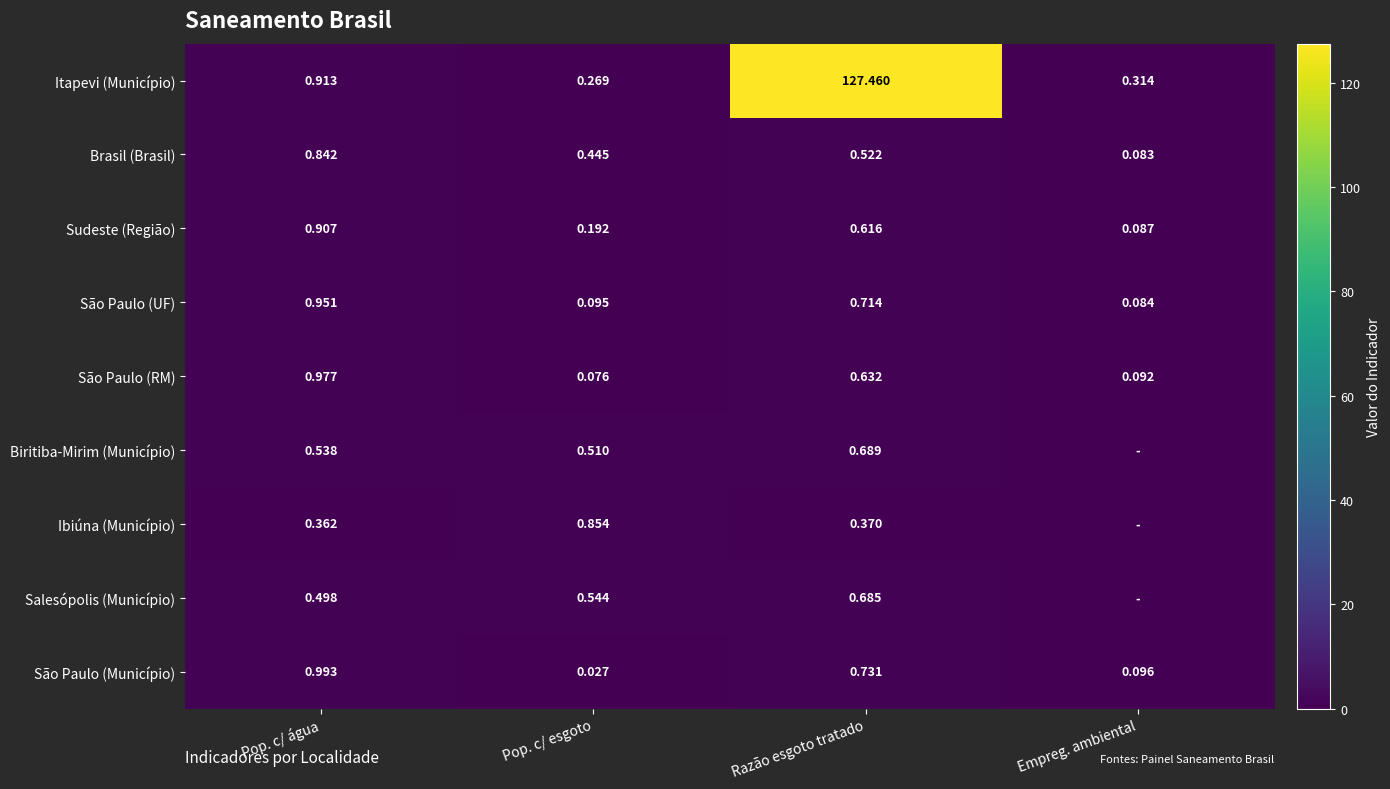

Rank the series at Pop. c/ água from lowest to highest value.

Ibiúna (Município), Salesópolis (Município), Biritiba-Mirim (Município), Brasil (Brasil), Sudeste (Região), Itapevi (Município), São Paulo (UF), São Paulo (RM), São Paulo (Município)